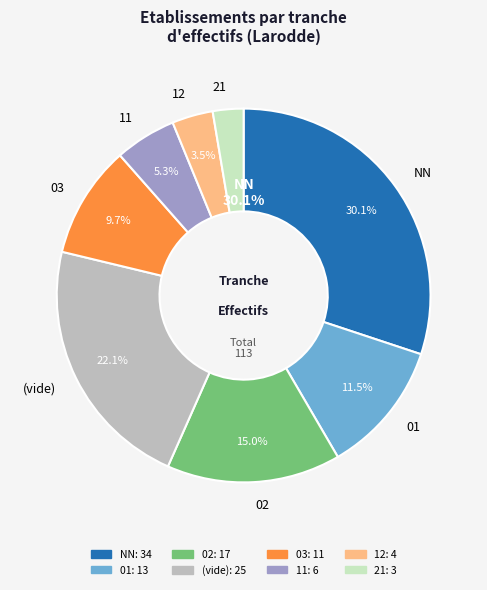

What percentage do 02 and 01 together represent?

26.5%